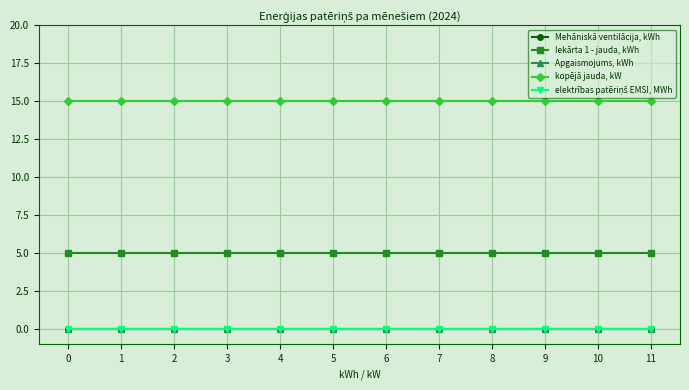

Which series has the largest total across all categories?

kopējā jauda, kW